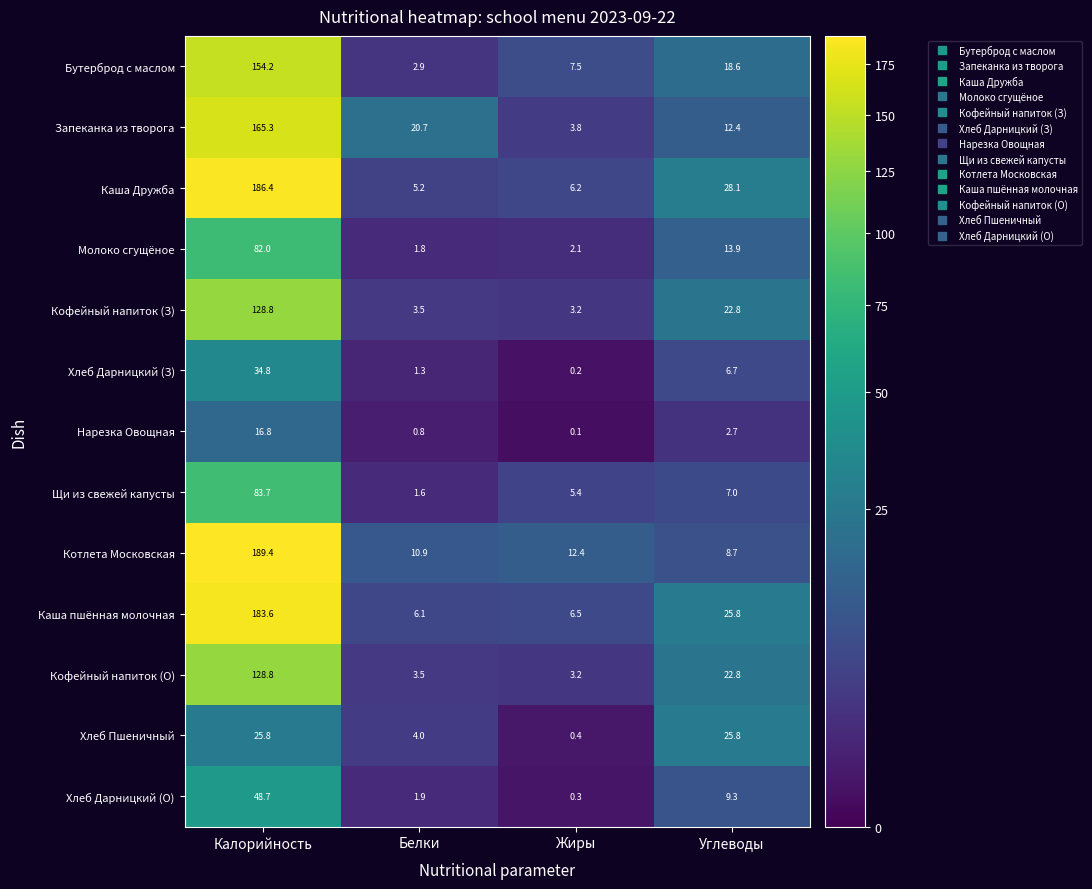

List the labels in order of Котлета Московская value, smallest first.

Углеводы, Белки, Жиры, Калорийность